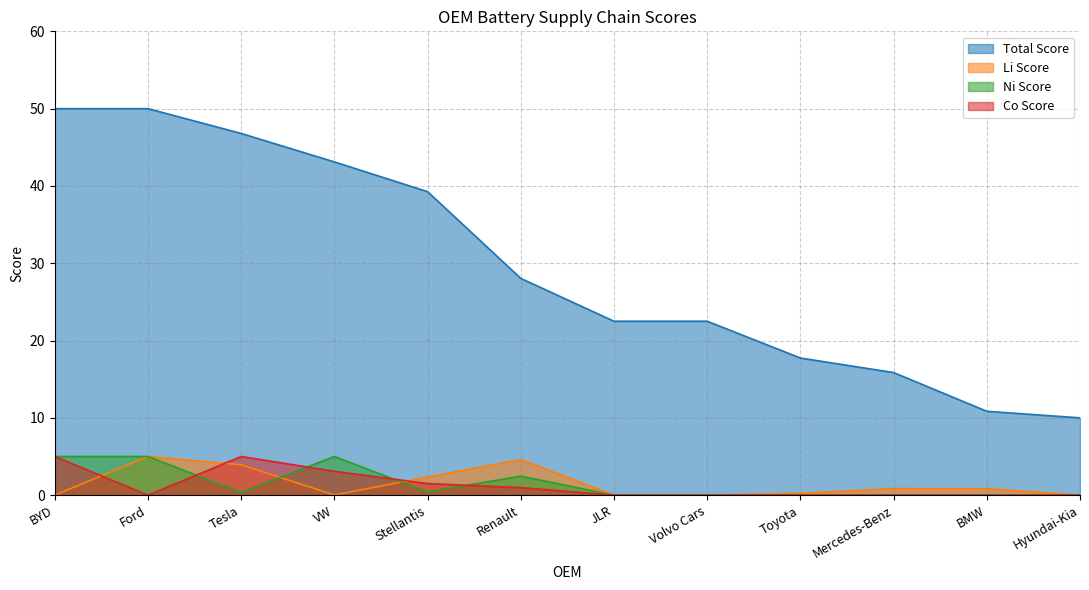

Is the value of Ni Score at VW greater than the value of Co Score at BYD?

No